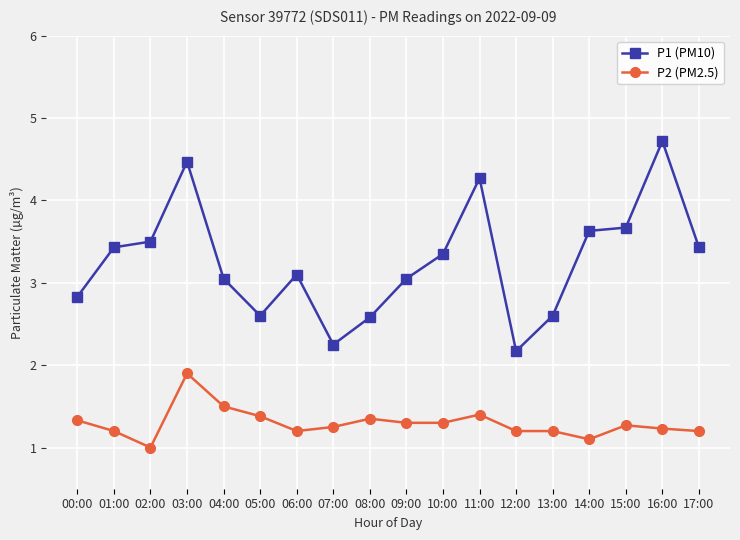

The P2 (PM2.5) series shows 1.9 at 03:00. True or false?

True